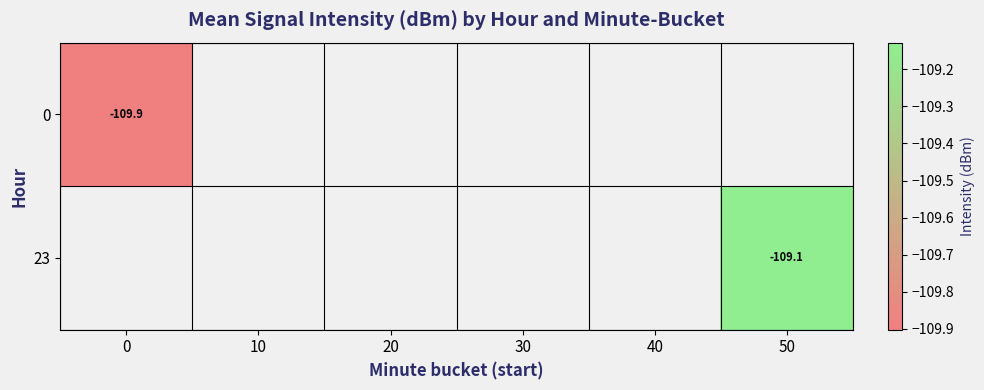

What is the greatest value displayed?

-109.1